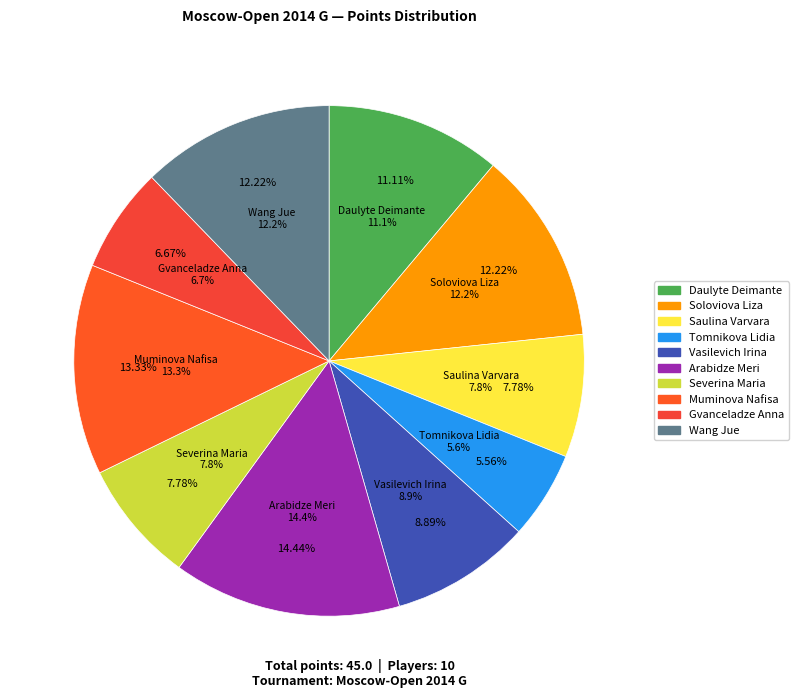

Does Arabidze Meri represent more than half of the total?

No